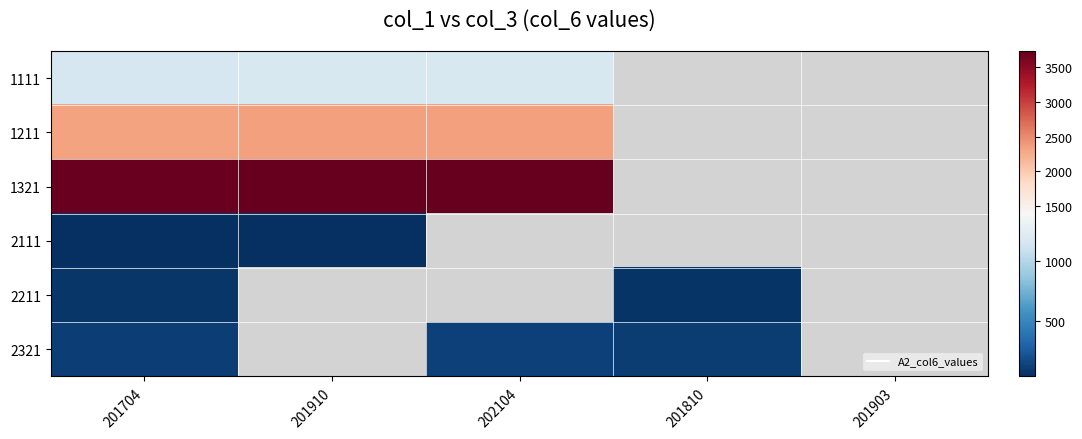

How many categories are shown in the chart?

5